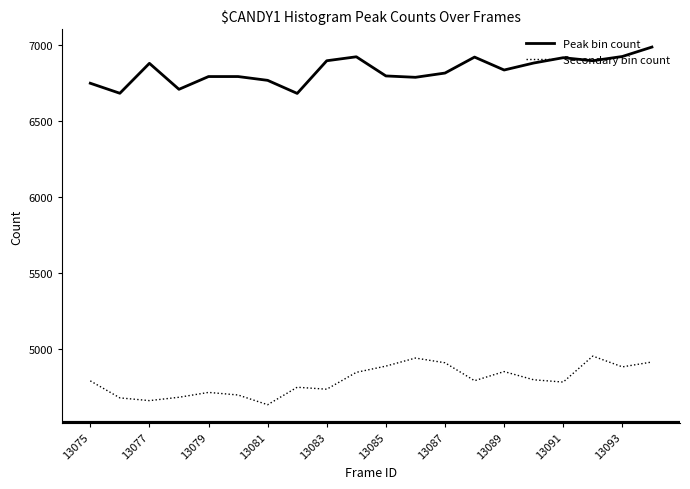

What is the maximum value shown in the chart?

6989